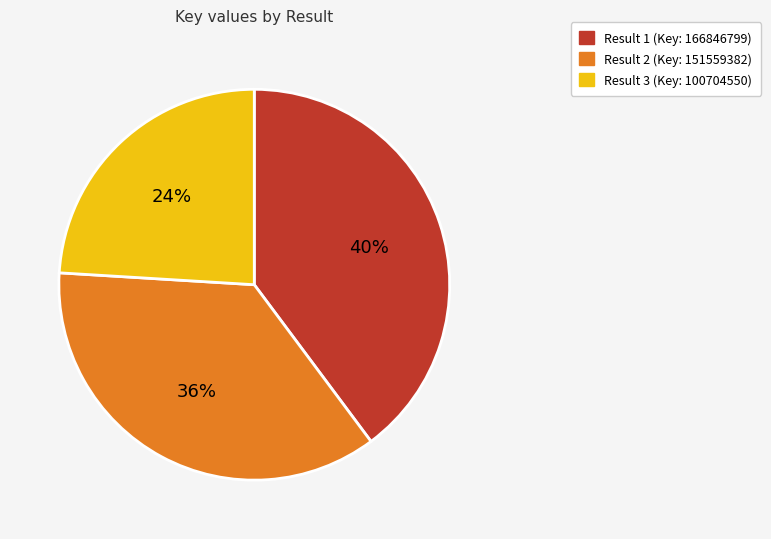

Is there any slice that represents more than half of the pie?

No